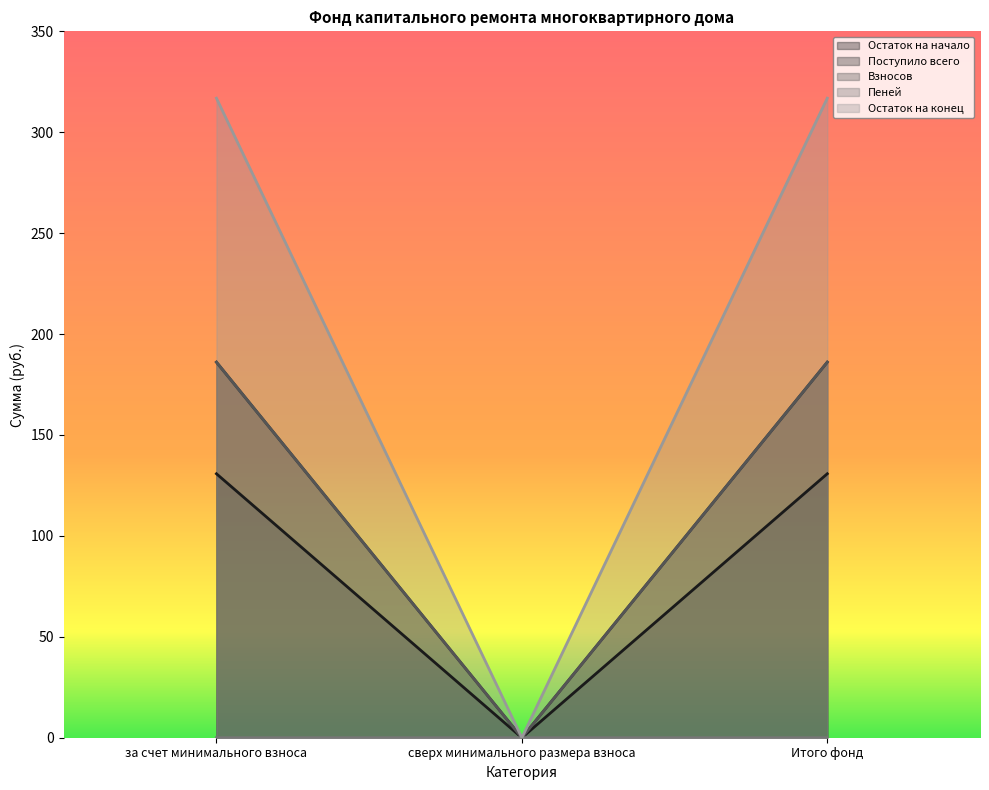

Reading left to right, what are all the values shown in this chart?

Остаток на начало: 130.8	0.0	130.8
Поступило всего: 186.1	0.0	186.1
Взносов: 186.1	0.0	186.1
Пеней: 0.0	0.0	0.0
Остаток на конец: 316.9	0.0	316.9